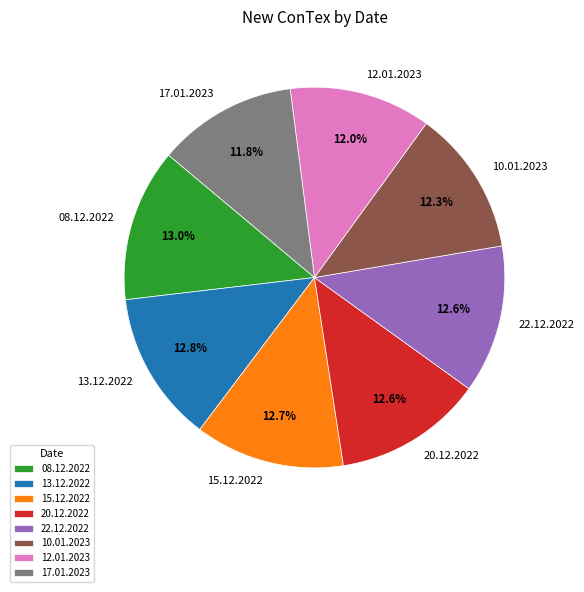

Does any single category account for the majority?

No